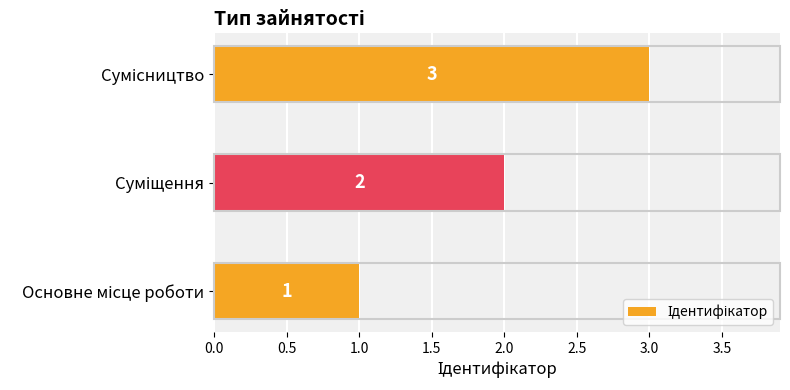

Count the number of data series in this chart.

1